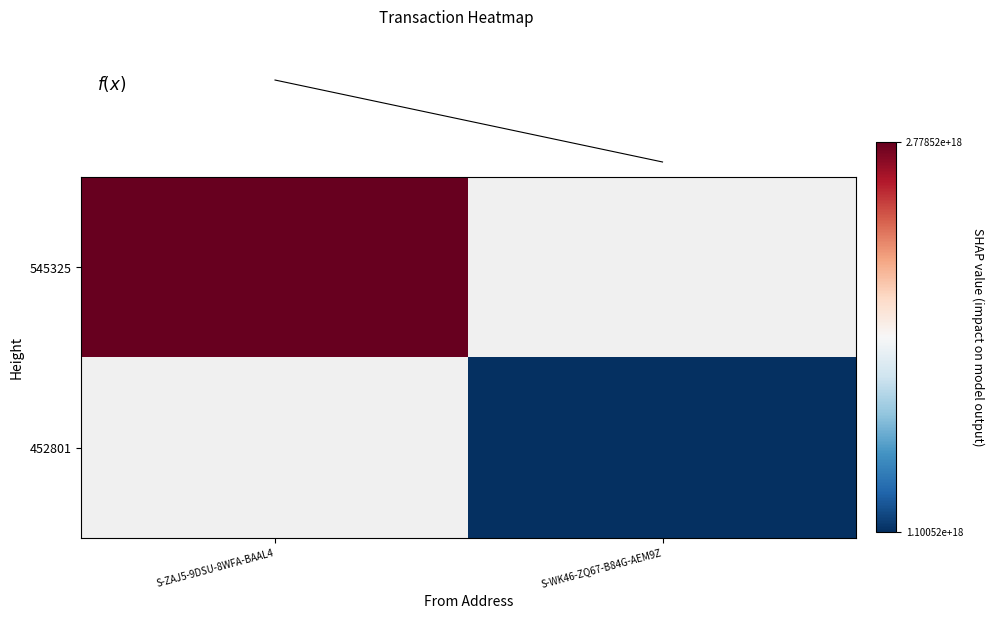

How many values in 452801 are above zero?

1